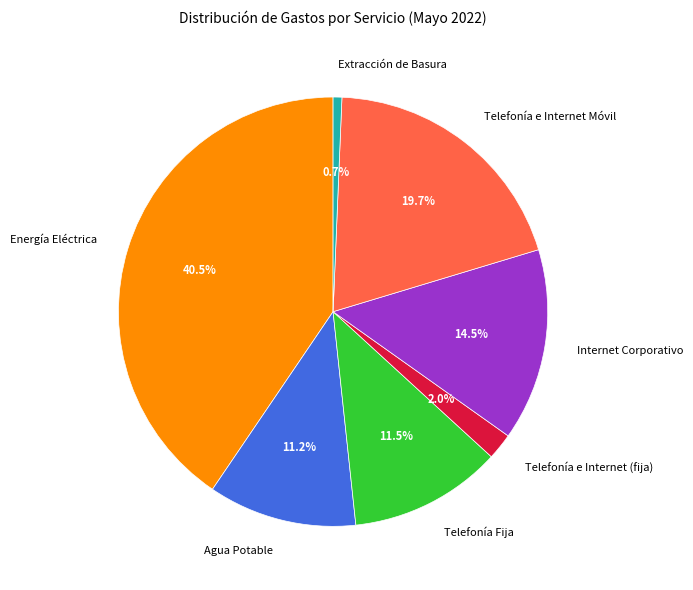

Does any single category account for the majority?

No